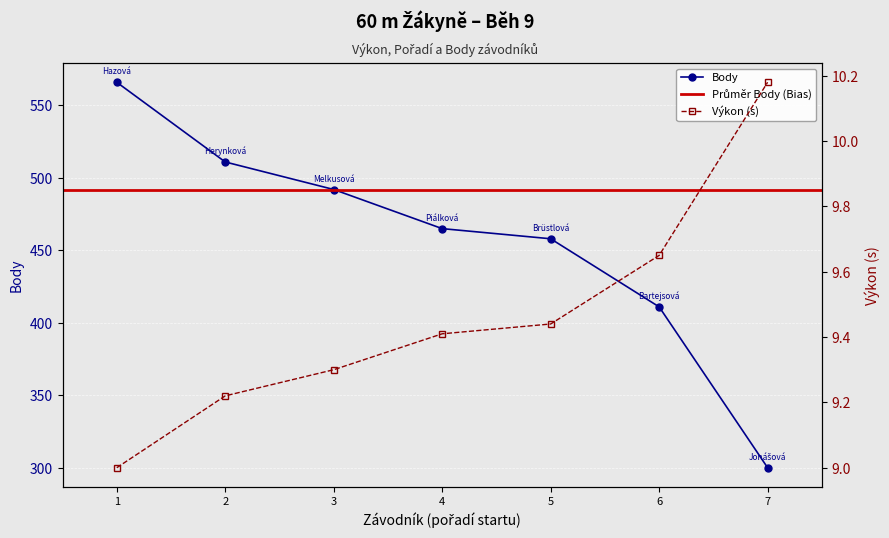

True or false: Body has more than 2 points higher than both neighbors.

False